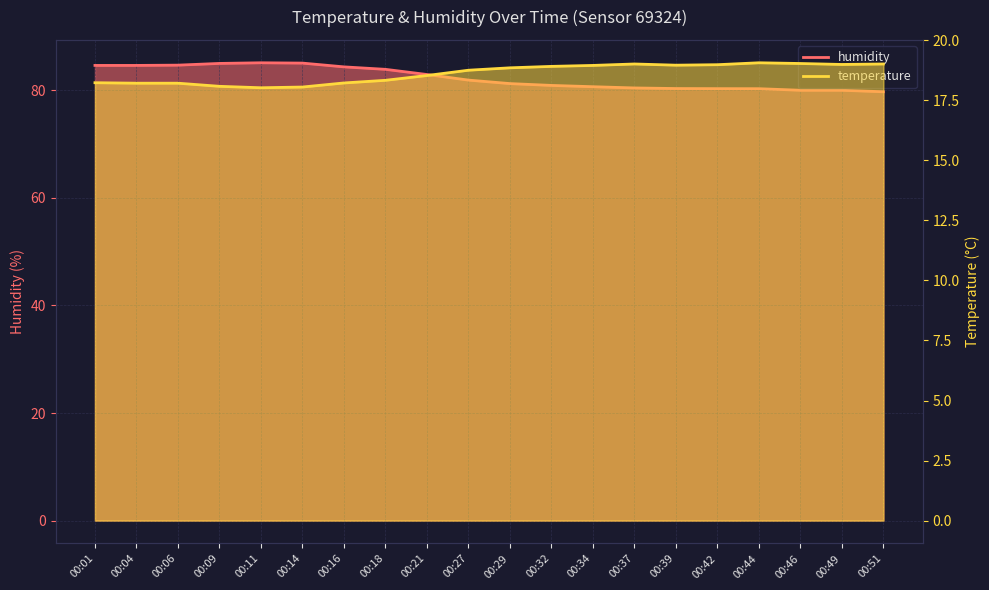

What is the value of the humidity point at the 17th from the left?

80.3